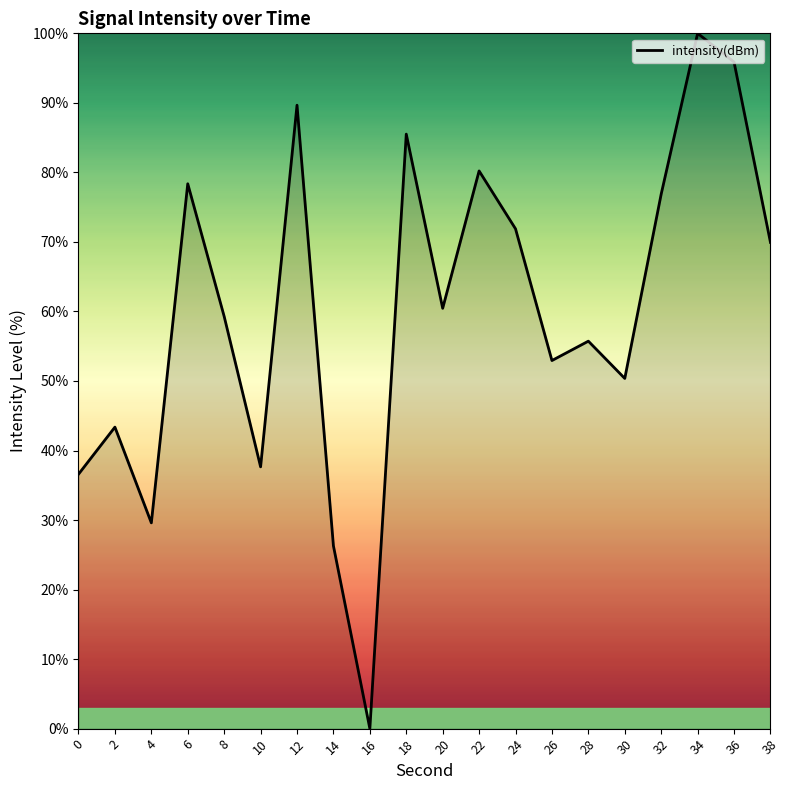

Count the number of categories in the chart.

20